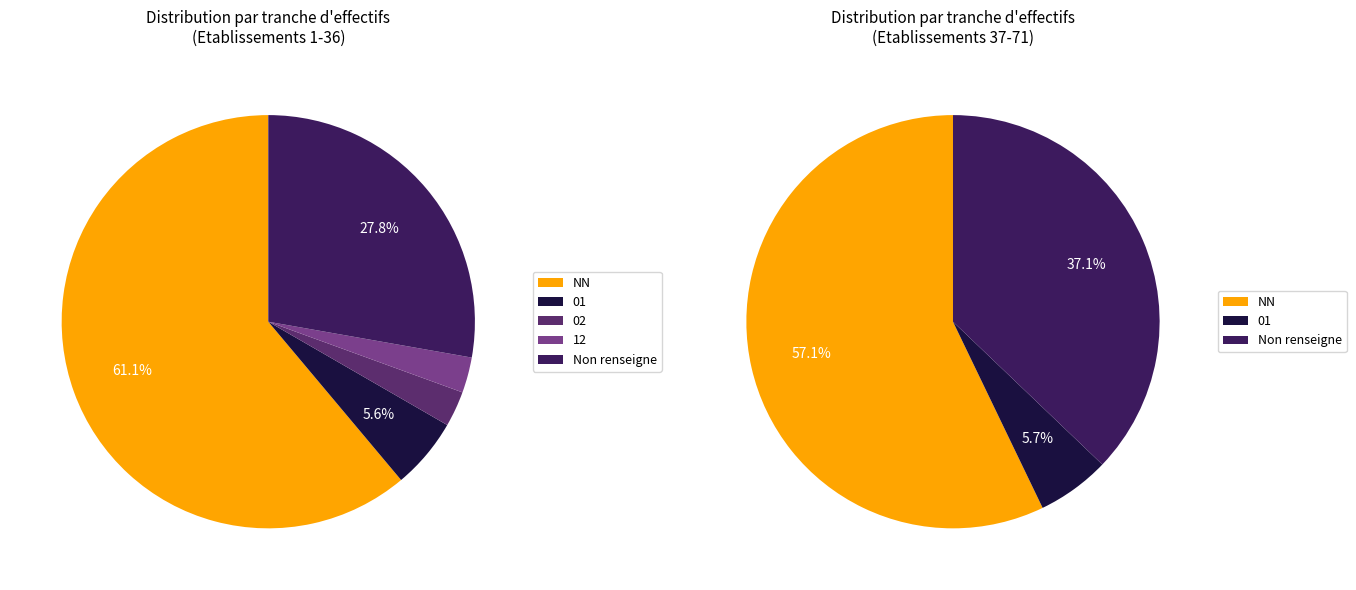

Which category accounts for the majority?

NN